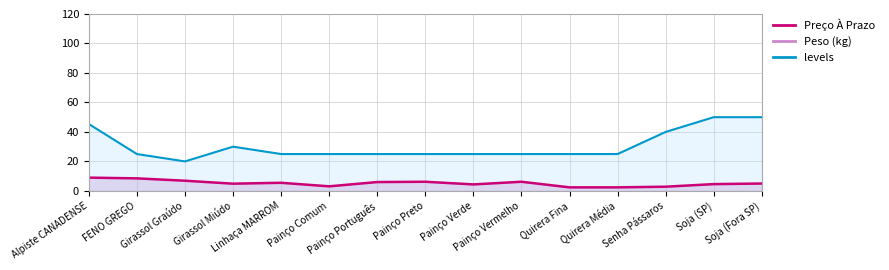

Reading left to right, transcribe all the data shown in this chart.

Preço À Prazo: 9.0	8.5	6.9	4.9	5.5	3.1	6.0	6.2	4.4	6.2	2.4	2.4	2.9	4.6	5.0
Peso (kg): 45.4	25.0	20.0	30.0	25.0	25.0	25.0	25.0	25.0	25.0	25.0	25.0	40.0	50.0	50.0